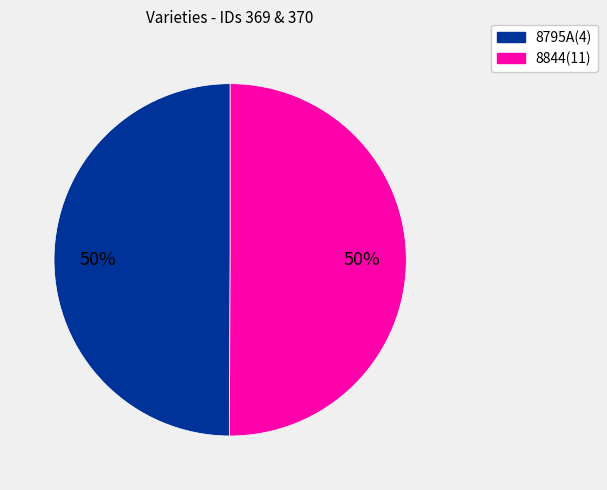

To the nearest percent, what percentage of the pie is 8795A(4)?

50%